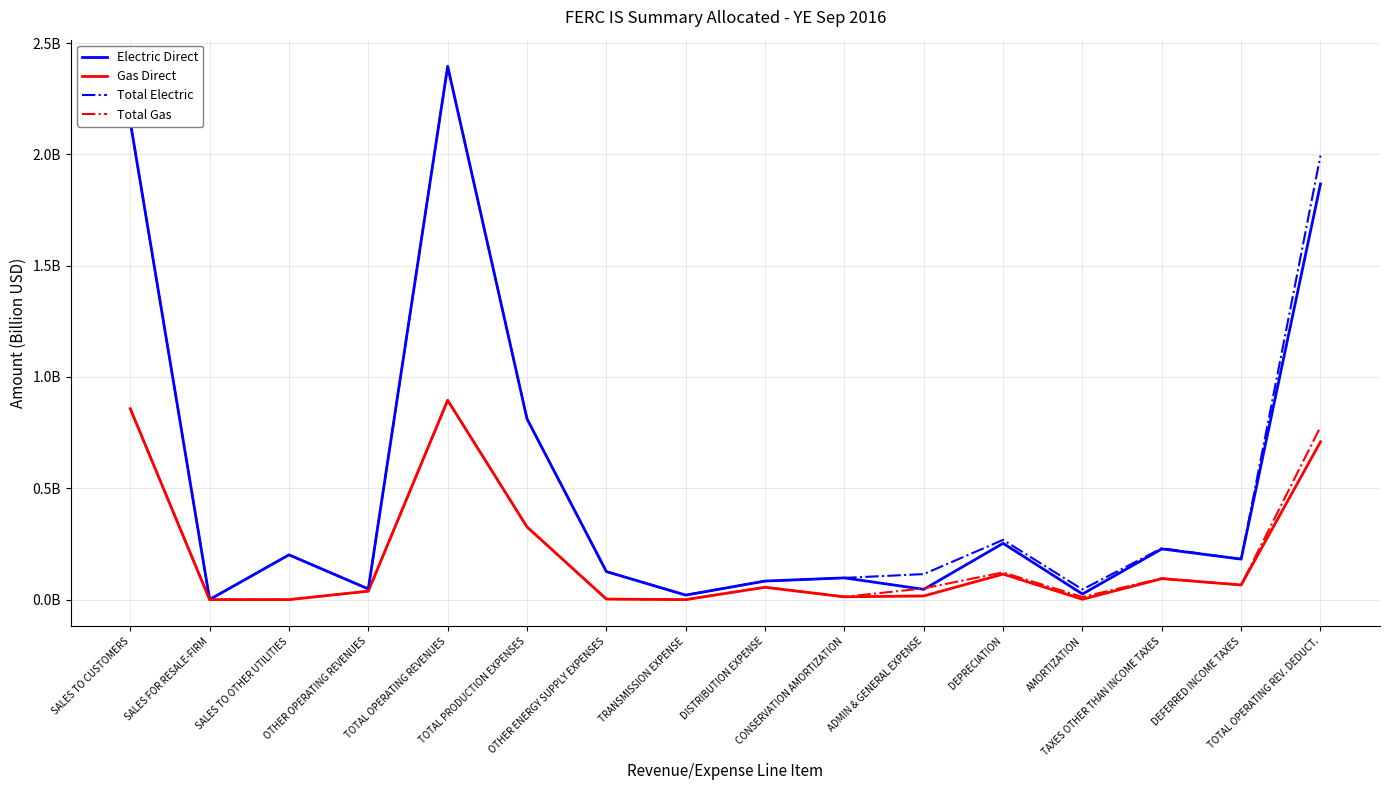

Reading left to right, transcribe all the data shown in this chart.

Electric Direct: SALES TO CUSTOMERS=2.1	SALES FOR RESALE-FIRM=0.0	SALES TO OTHER UTILITIES=0.2	OTHER OPERATING REVENUES=0.0	TOTAL OPERATING REVENUES=2.4	TOTAL PRODUCTION EXPENSES=0.8	OTHER ENERGY SUPPLY EXPENSES=0.1	TRANSMISSION EXPENSE=0.0	DISTRIBUTION EXPENSE=0.1	CONSERVATION AMORTIZATION=0.1	ADMIN & GENERAL EXPENSE=0.0	DEPRECIATION=0.3	AMORTIZATION=0.0	TAXES OTHER THAN INCOME TAXES=0.2	DEFERRED INCOME TAXES=0.2	TOTAL OPERATING REV. DEDUCT.=1.9
Gas Direct: SALES TO CUSTOMERS=0.9	SALES FOR RESALE-FIRM=0.0	SALES TO OTHER UTILITIES=0.0	OTHER OPERATING REVENUES=0.0	TOTAL OPERATING REVENUES=0.9	TOTAL PRODUCTION EXPENSES=0.3	OTHER ENERGY SUPPLY EXPENSES=0.0	TRANSMISSION EXPENSE=0.0	DISTRIBUTION EXPENSE=0.1	CONSERVATION AMORTIZATION=0.0	ADMIN & GENERAL EXPENSE=0.0	DEPRECIATION=0.1	AMORTIZATION=0.0	TAXES OTHER THAN INCOME TAXES=0.1	DEFERRED INCOME TAXES=0.1	TOTAL OPERATING REV. DEDUCT.=0.7
Total Electric: SALES TO CUSTOMERS=2.1	SALES FOR RESALE-FIRM=0.0	SALES TO OTHER UTILITIES=0.2	OTHER OPERATING REVENUES=0.0	TOTAL OPERATING REVENUES=2.4	TOTAL PRODUCTION EXPENSES=0.8	OTHER ENERGY SUPPLY EXPENSES=0.1	TRANSMISSION EXPENSE=0.0	DISTRIBUTION EXPENSE=0.1	CONSERVATION AMORTIZATION=0.1	ADMIN & GENERAL EXPENSE=0.1	DEPRECIATION=0.3	AMORTIZATION=0.0	TAXES OTHER THAN INCOME TAXES=0.2	DEFERRED INCOME TAXES=0.2	TOTAL OPERATING REV. DEDUCT.=2.0
Total Gas: SALES TO CUSTOMERS=0.9	SALES FOR RESALE-FIRM=0.0	SALES TO OTHER UTILITIES=0.0	OTHER OPERATING REVENUES=0.0	TOTAL OPERATING REVENUES=0.9	TOTAL PRODUCTION EXPENSES=0.3	OTHER ENERGY SUPPLY EXPENSES=0.0	TRANSMISSION EXPENSE=0.0	DISTRIBUTION EXPENSE=0.1	CONSERVATION AMORTIZATION=0.0	ADMIN & GENERAL EXPENSE=0.1	DEPRECIATION=0.1	AMORTIZATION=0.0	TAXES OTHER THAN INCOME TAXES=0.1	DEFERRED INCOME TAXES=0.1	TOTAL OPERATING REV. DEDUCT.=0.8